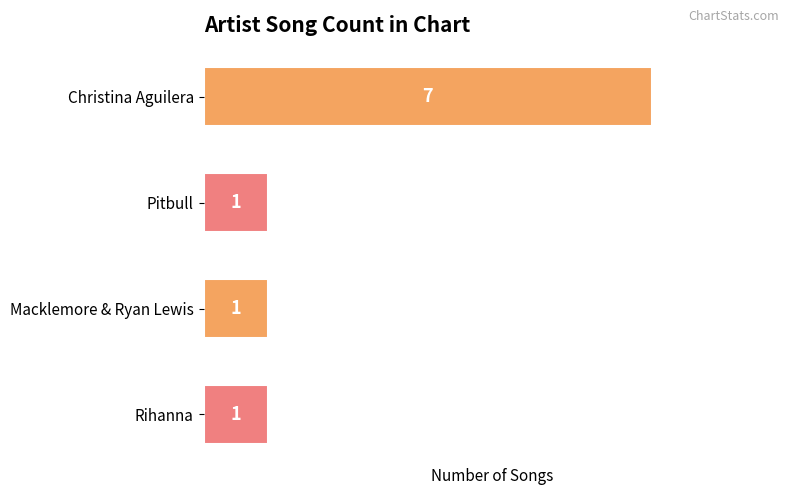

True or false: the data shows 1 at Pitbull.

True